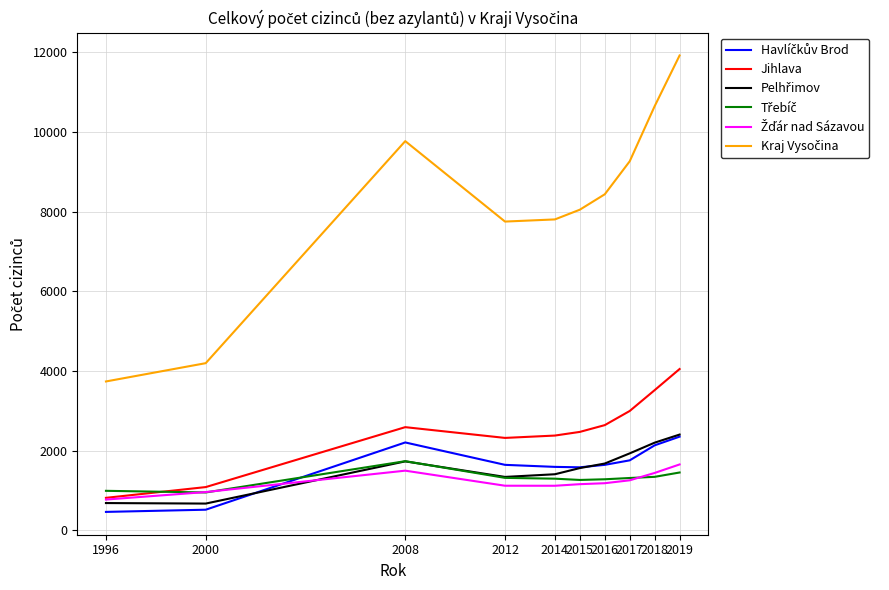

What is the spread (max minus min) of values at 2015?

6889